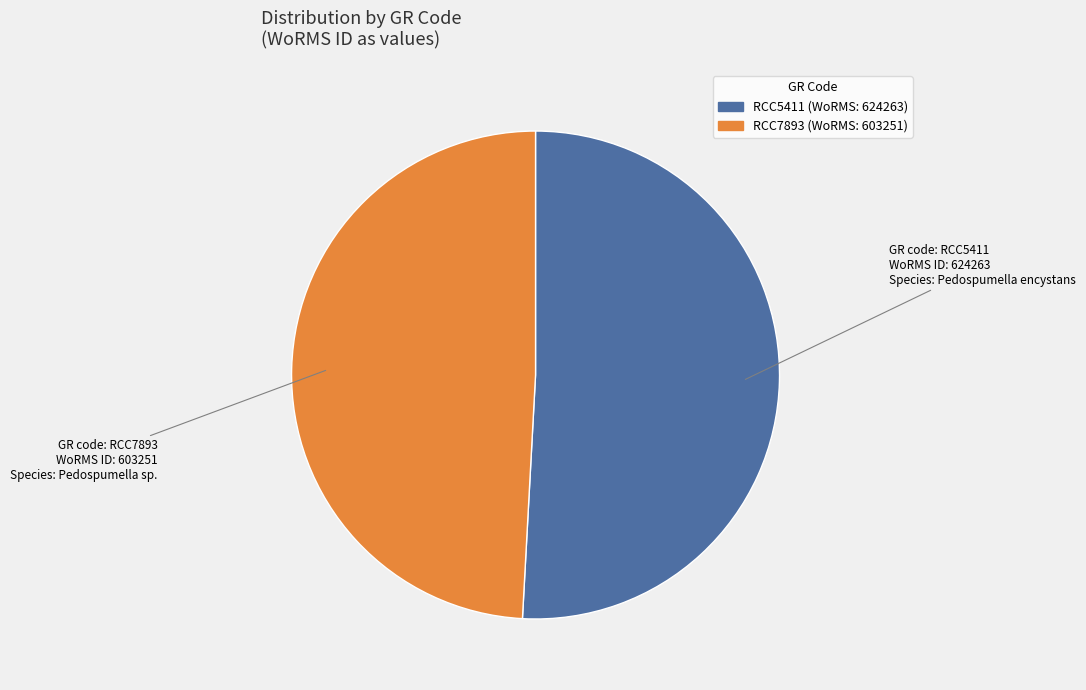

Do RCC5411 and RCC7893 together represent more than half of the pie?

Yes